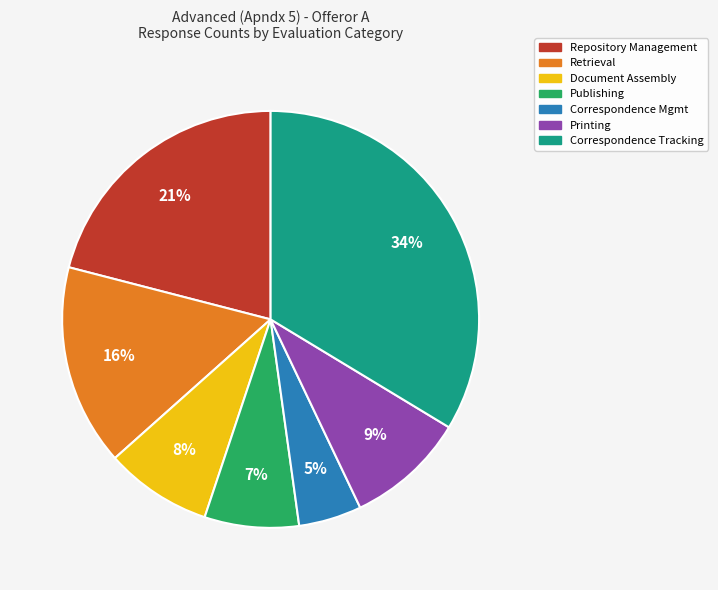

Does Correspondence Tracking represent more than half of the total?

No